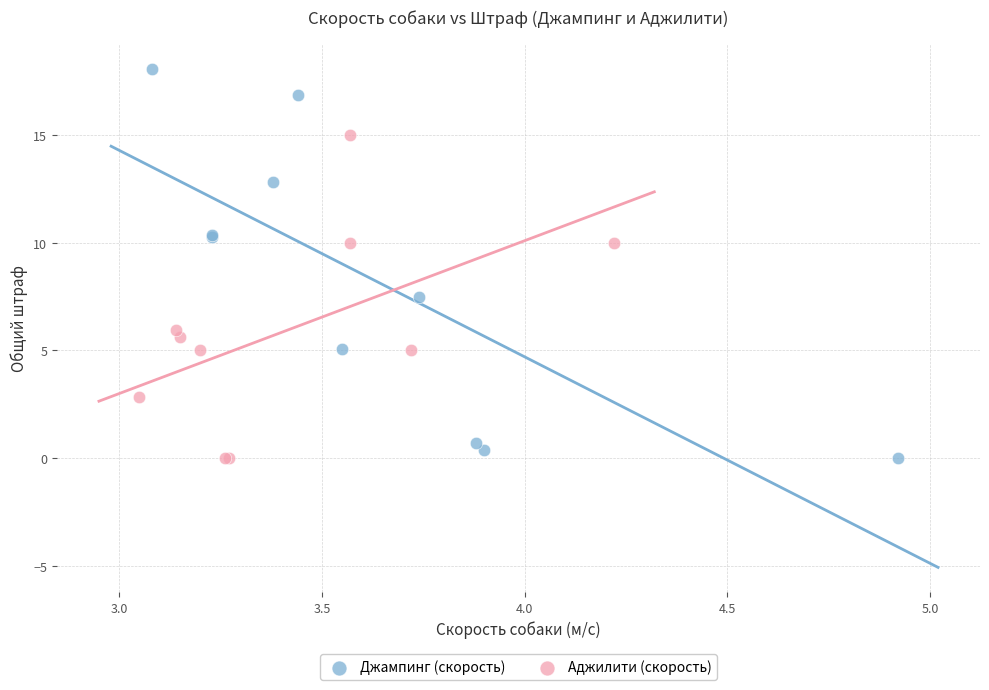

Which series has the widest spread of Y values?

Джампинг (скорость)